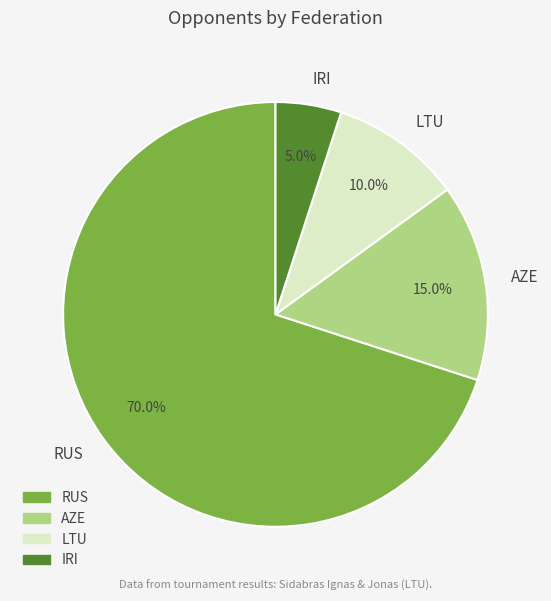

What is the ratio of the value at AZE to the value at RUS?

0.2